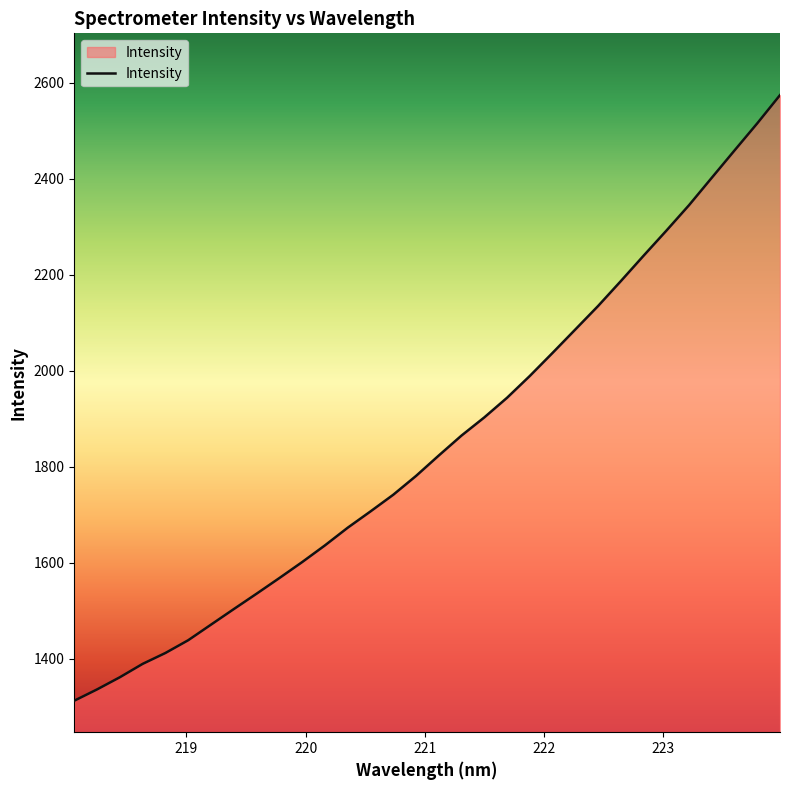

Does the chart have visible grid lines?

No